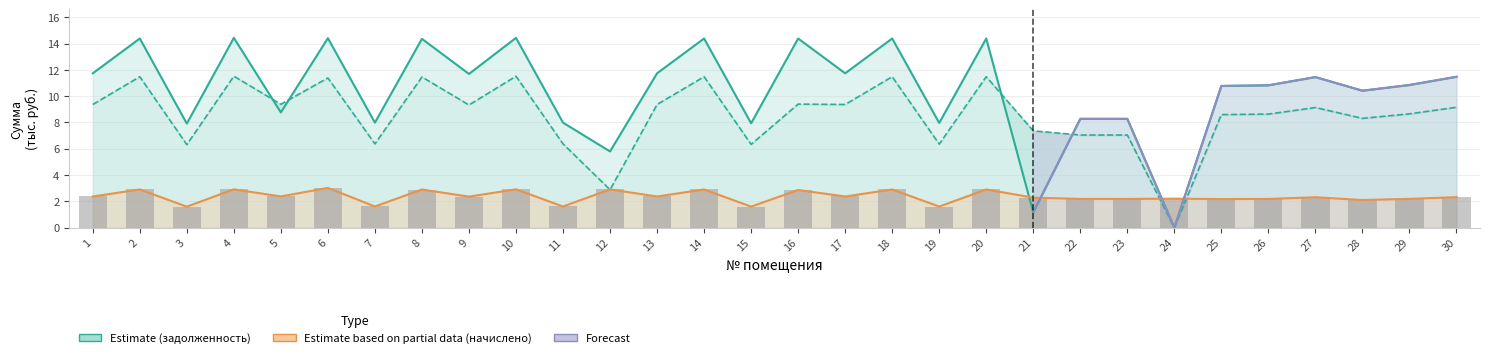

How many values in the начислено series are below 2?

5